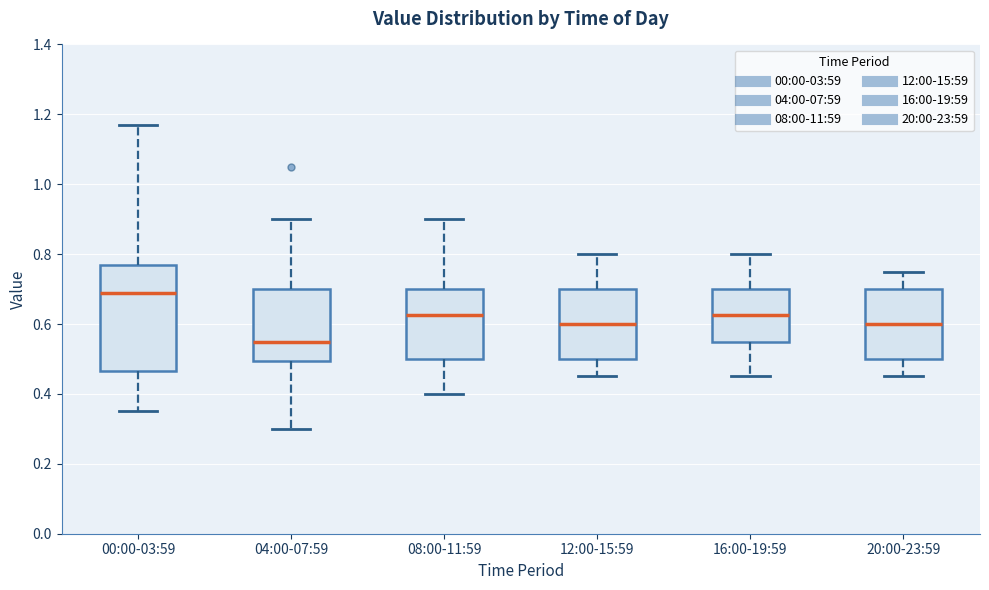

Reading left to right, read every box against the y-axis: the position of its median line, the range the box covers, and the ends of its whiskers. The values are not printed on the chart, so give them approximately, as read against the axis.

00:00-03:59: median 0.70, box 0.46 to 0.76, whiskers 0.36 to 1.18
04:00-07:59: median 0.56, box 0.50 to 0.70, whiskers 0.30 to 0.90
08:00-11:59: median 0.62, box 0.50 to 0.70, whiskers 0.40 to 0.90
12:00-15:59: median 0.60, box 0.50 to 0.70, whiskers 0.46 to 0.80
16:00-19:59: median 0.62, box 0.56 to 0.70, whiskers 0.46 to 0.80
20:00-23:59: median 0.60, box 0.50 to 0.70, whiskers 0.46 to 0.76